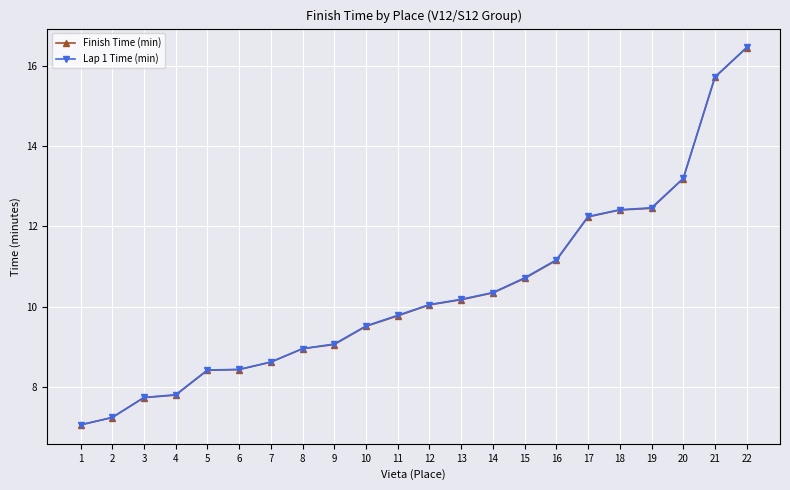

Is the value of Finish Time (min) at 12 greater than the value of Lap 1 Time (min) at 21?

No